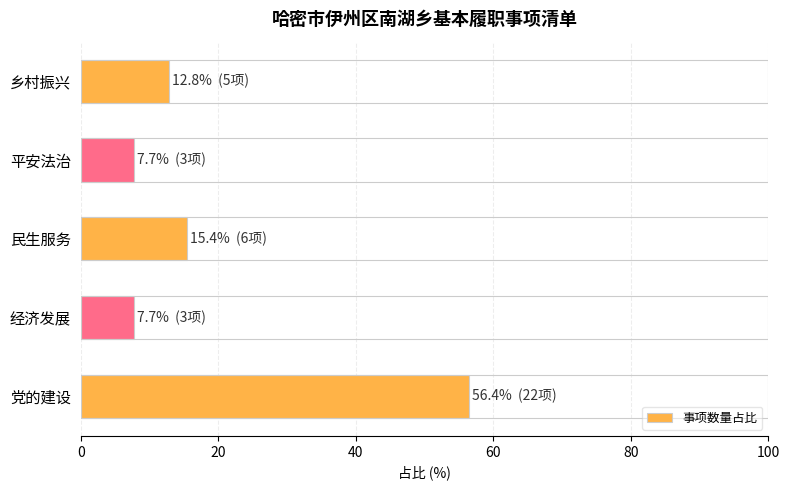

What is the approximate value at 经济发展?

7.7